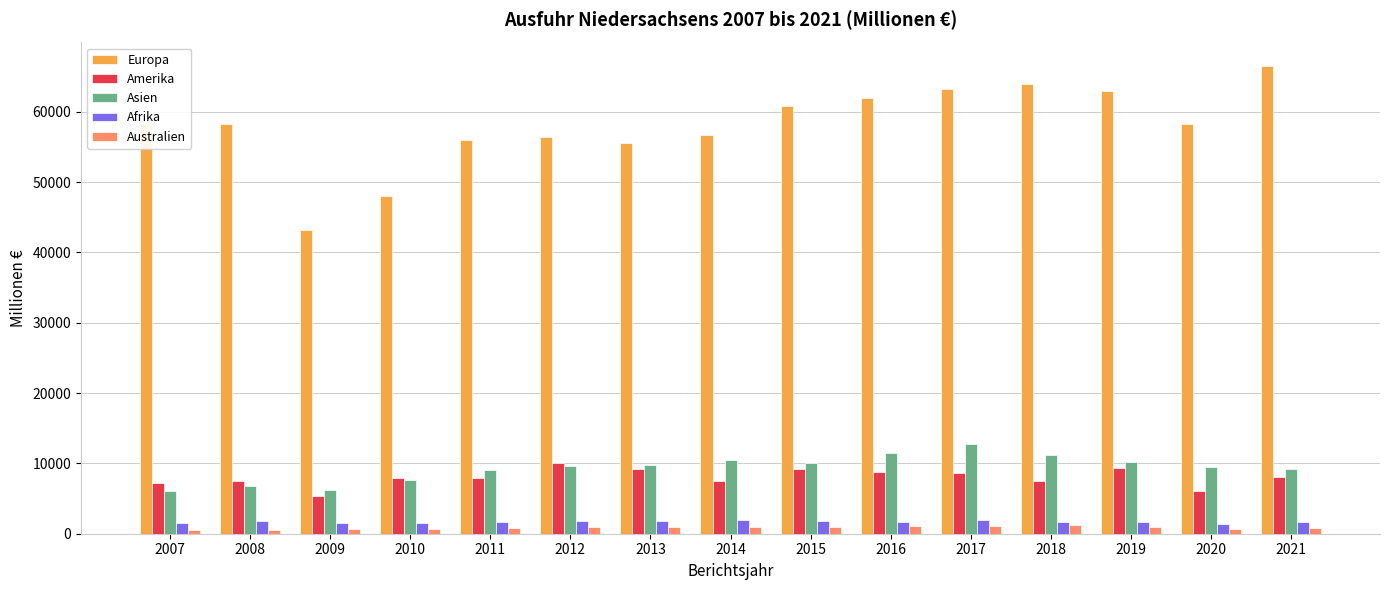

What is the average value of the Amerika series?

8019